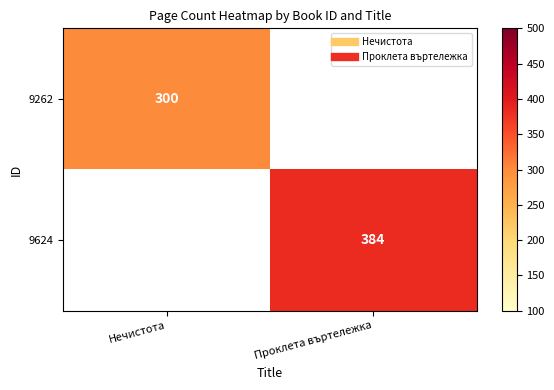

True or false: 9262 has a value of 114.0 at Нечистота.

False